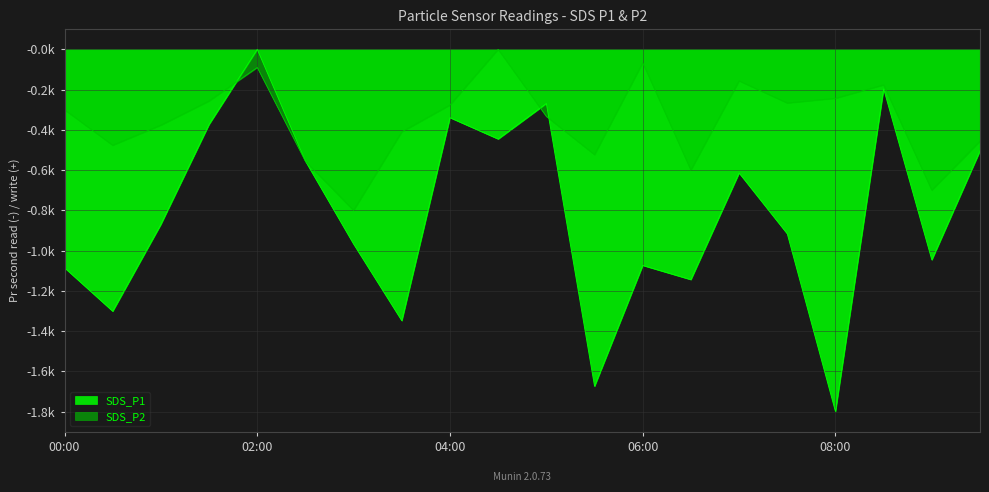

What is the label of the 3rd point from the left?

01:00